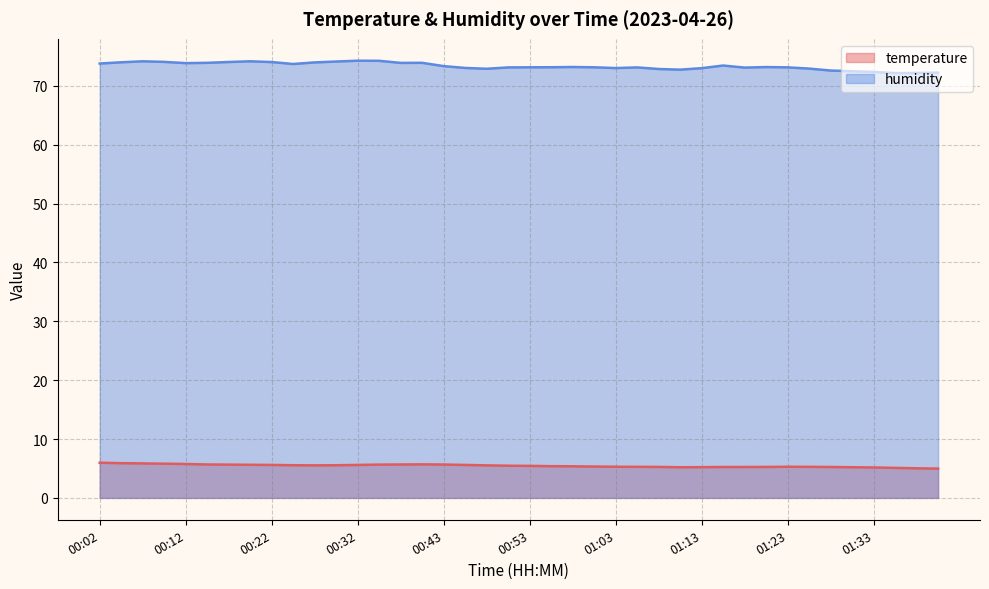

What is the difference between the humidity values at 01:23 and 01:39?

1.0